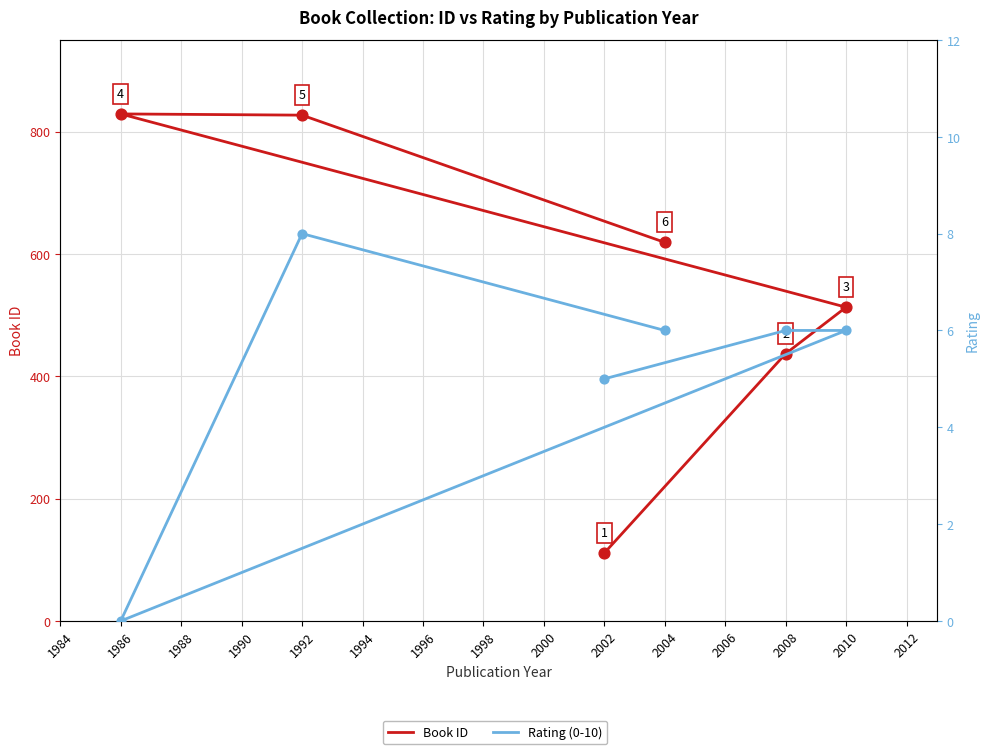

Which series contains the highest Y value?

Book ID